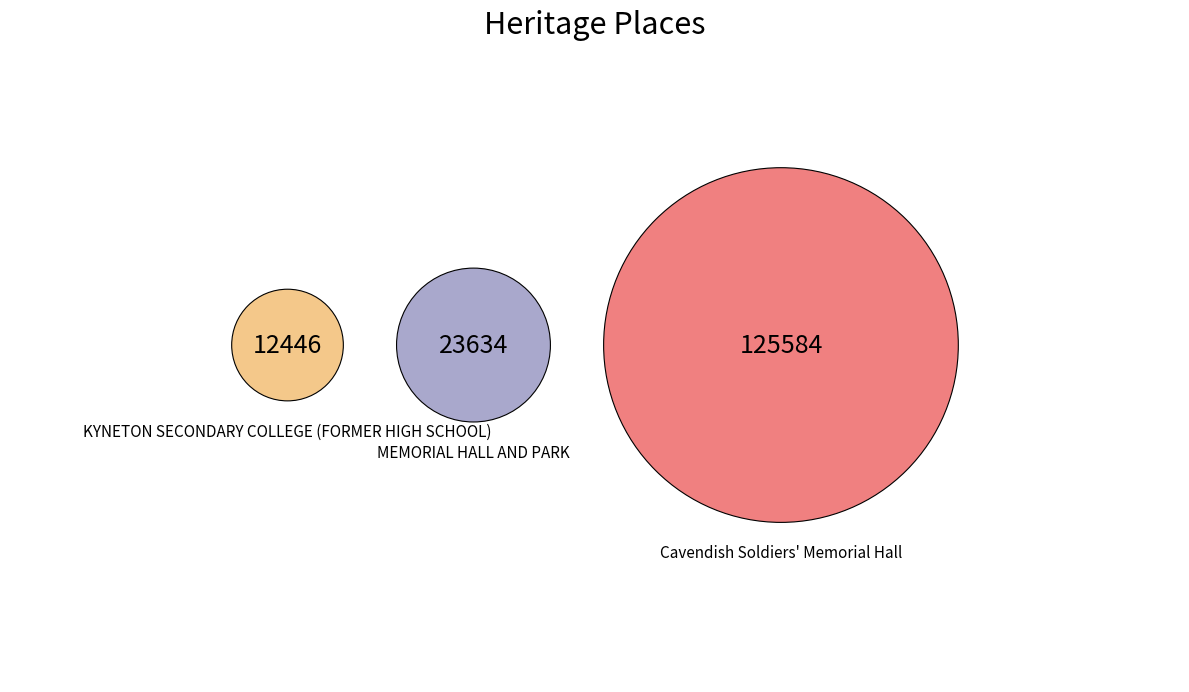

The MEMORIAL HALL AND PARK slice represents 26% of the pie. True or false?

False